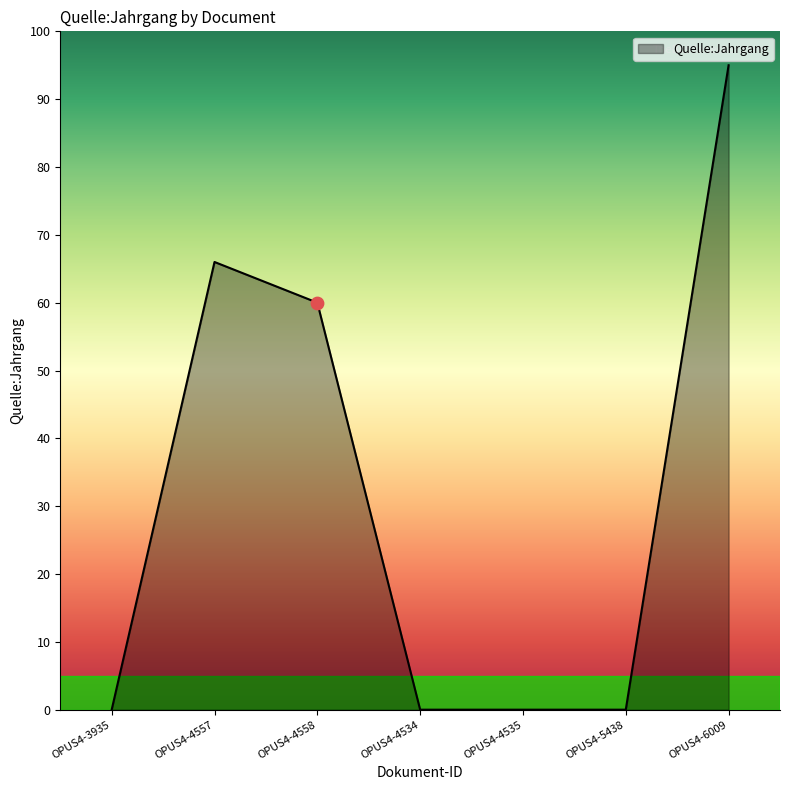

Between OPUS4-4535 and OPUS4-4557, which is larger?

OPUS4-4557